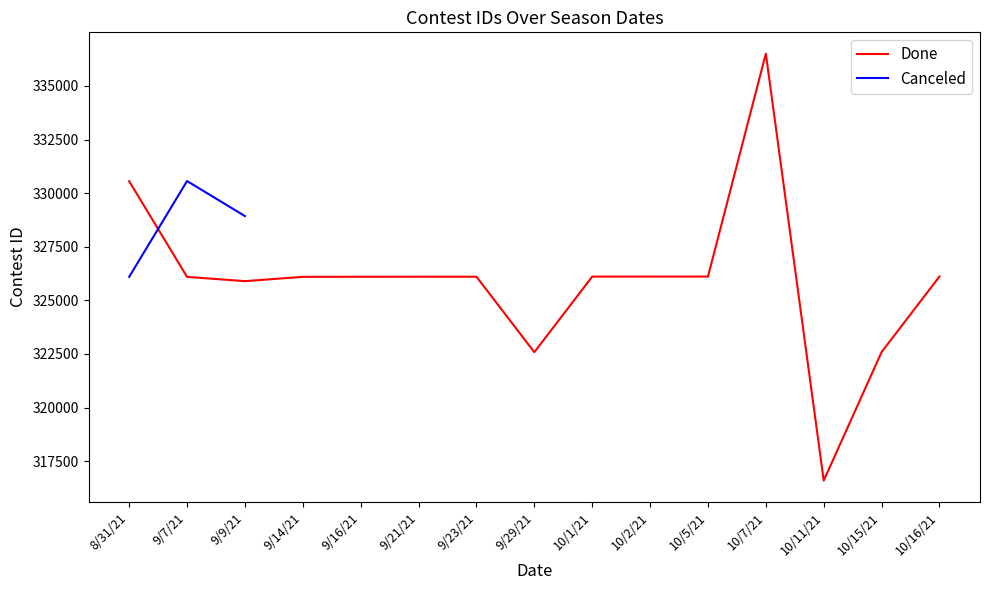

What is the label of the 10th point from the right?

9/21/21